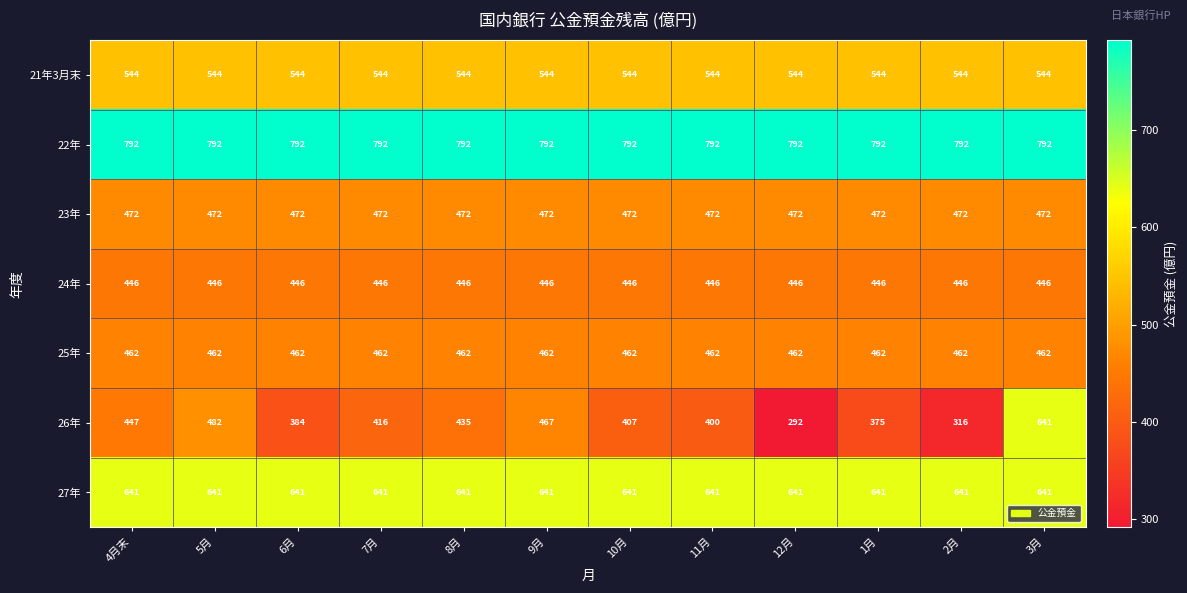

What is the average value of the 22年 series?

792